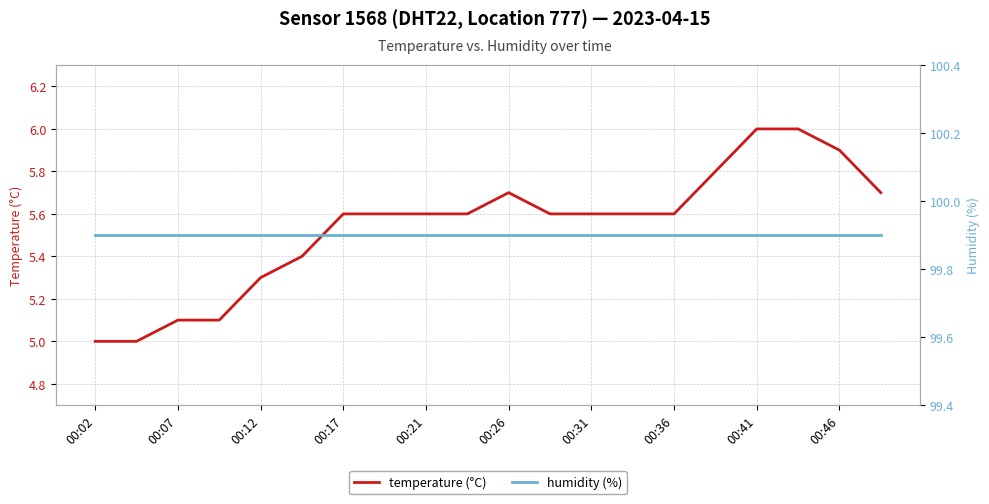

True or false: temperature (°C) has a value of 5.6 at 00:31.

True